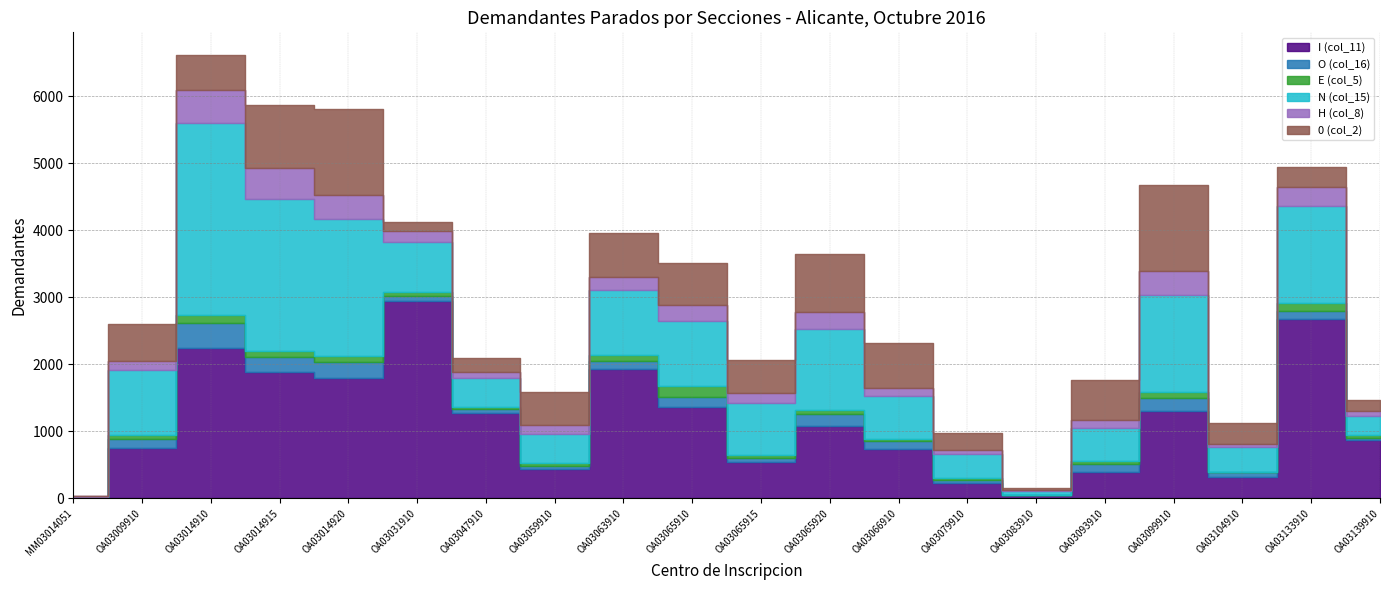

Which category has the highest value in the O (col_16) series?

OA03014910